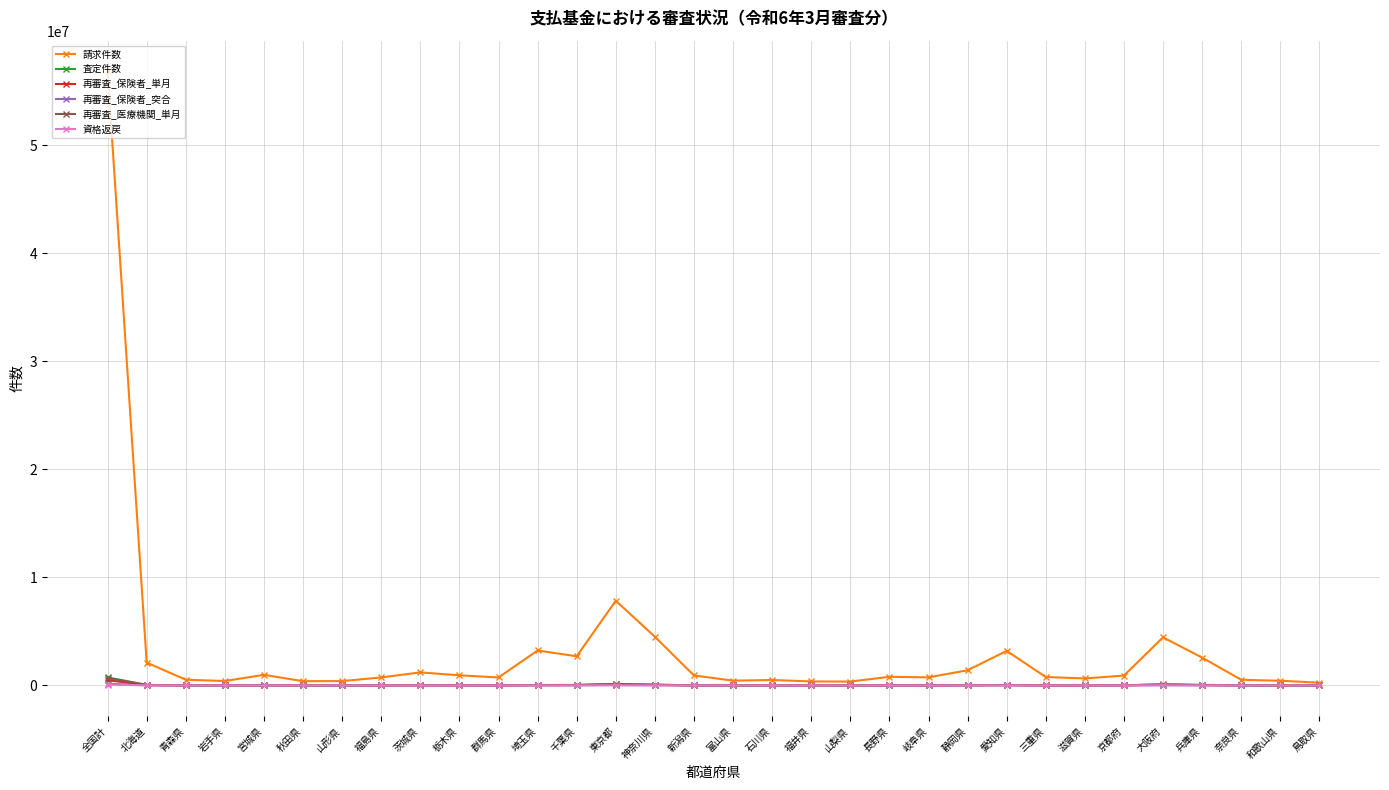

Is this an area chart (filled region under the line)?

No